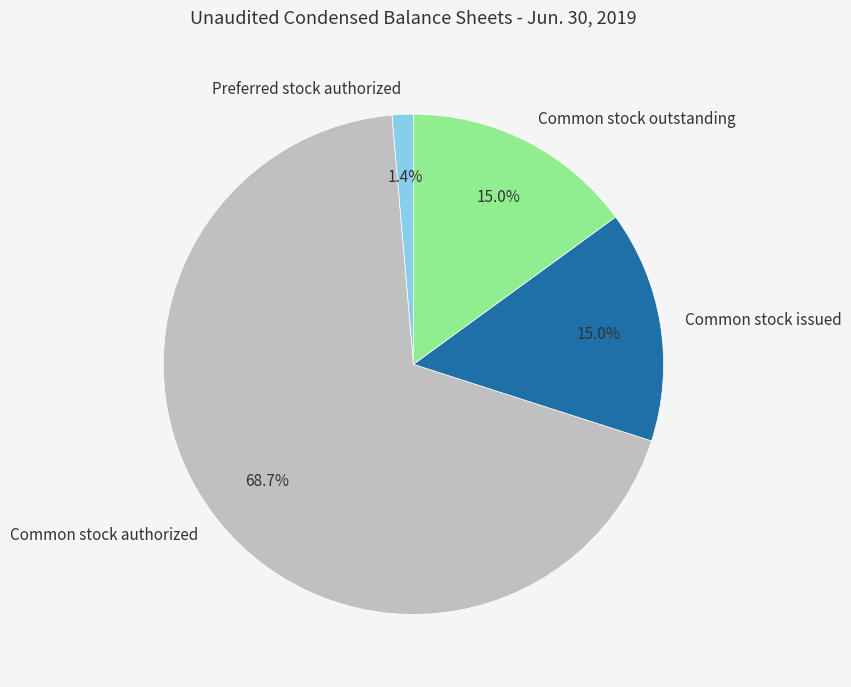

Count the number of slices in the pie.

4